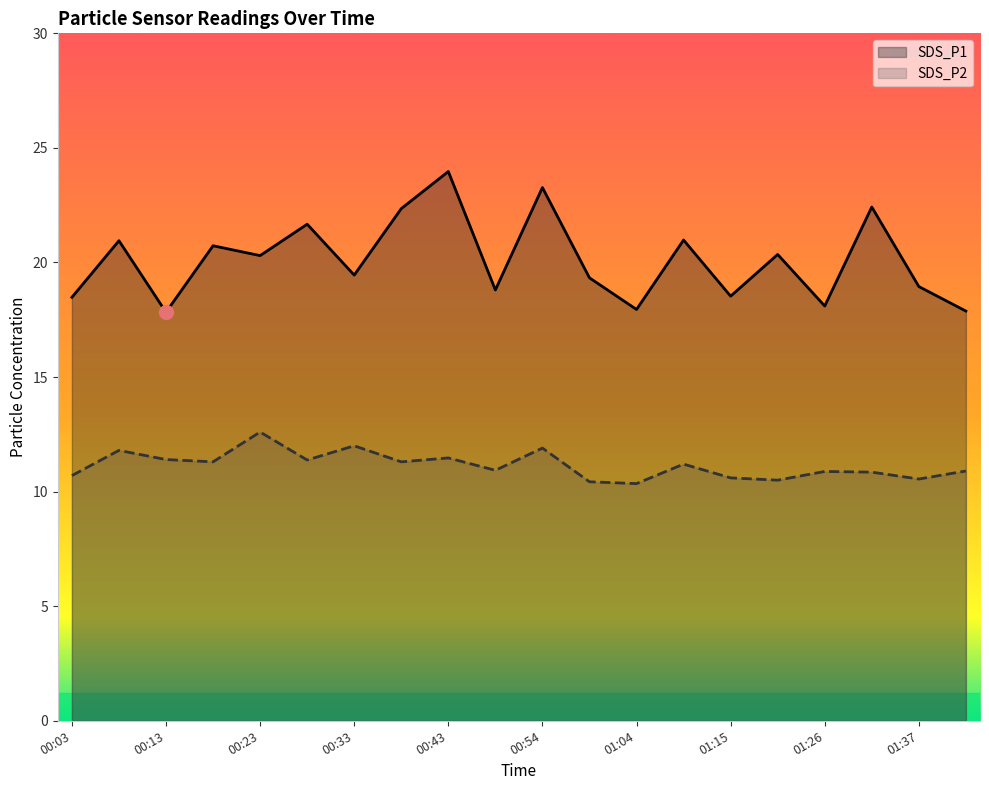

List the labels in order of SDS_P1 value, smallest first.

00:13, 01:43, 01:04, 01:26, 00:03, 01:15, 00:49, 01:37, 00:59, 00:33, 00:23, 01:20, 00:18, 00:08, 01:09, 00:28, 00:38, 01:31, 00:54, 00:43